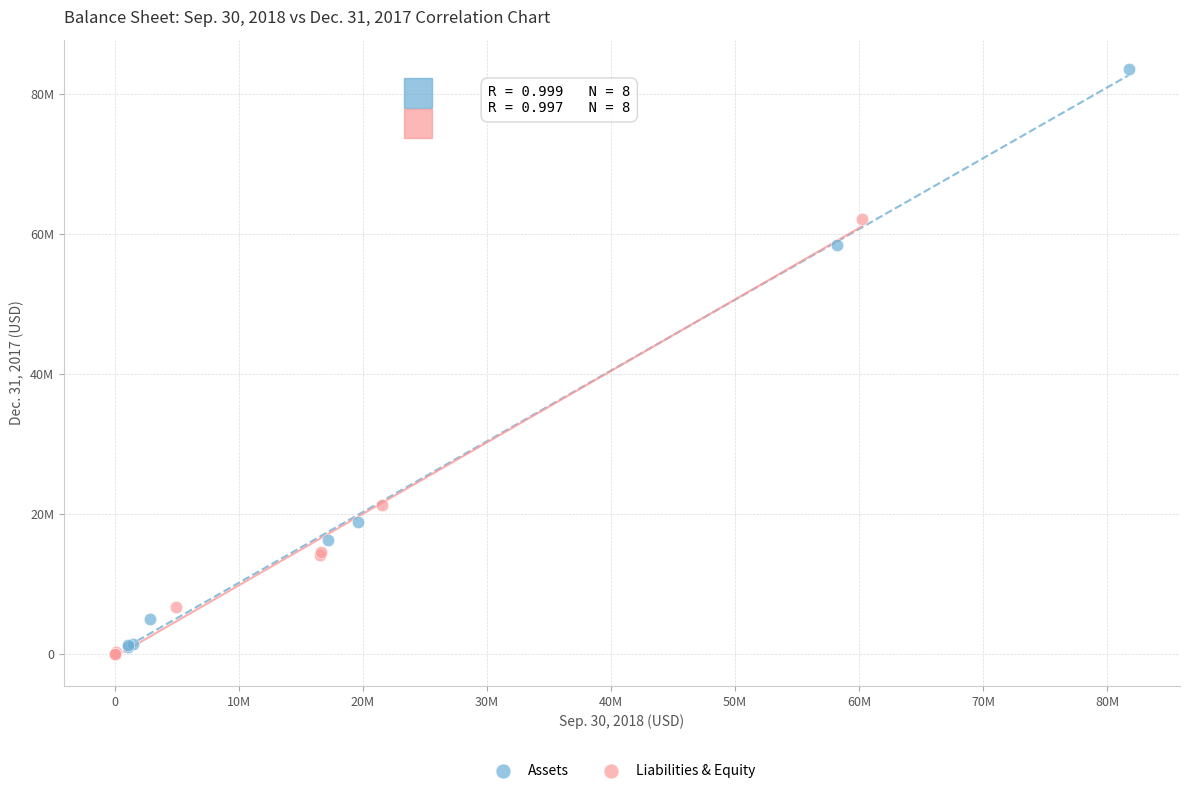

Which series reaches the maximum Y coordinate?

Assets